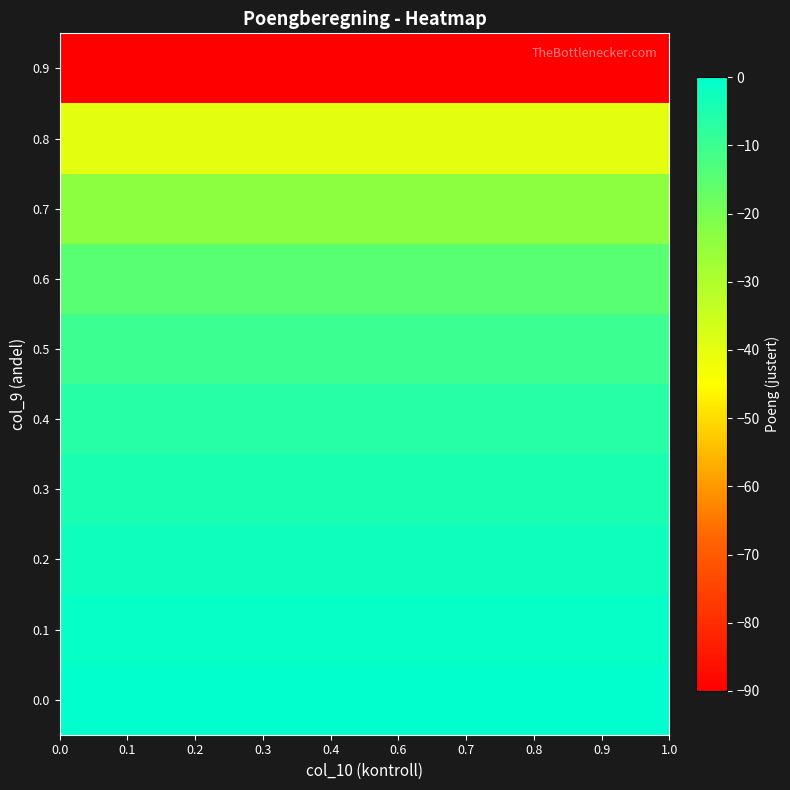

At how many categories does at least one series exceed -49?

10